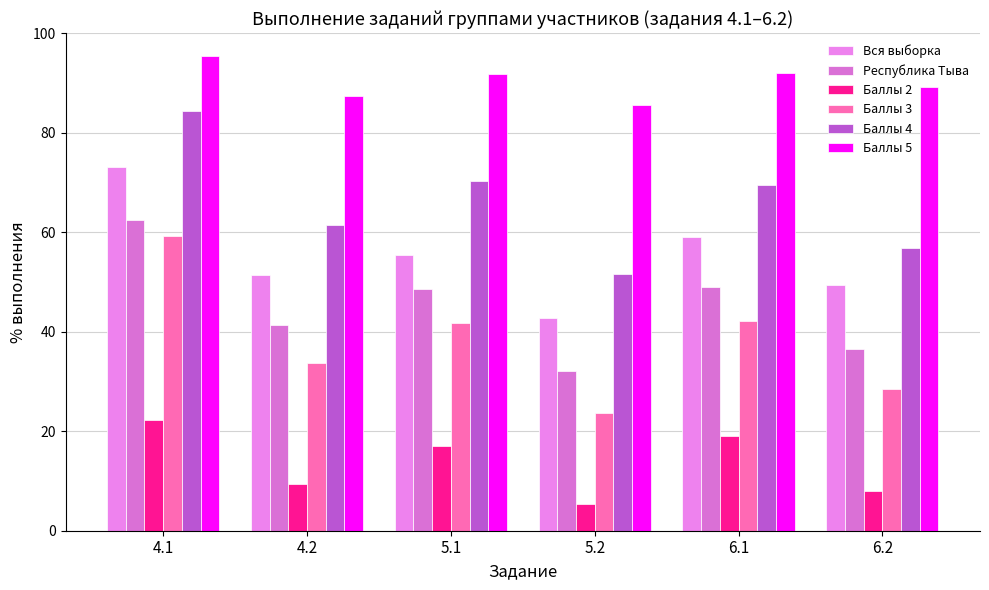

What is the highest value of the Республика Тыва series?

62.4